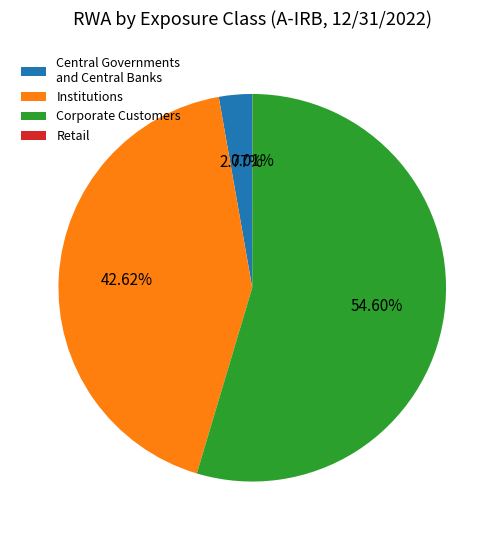

Is there a majority slice in this chart?

Yes